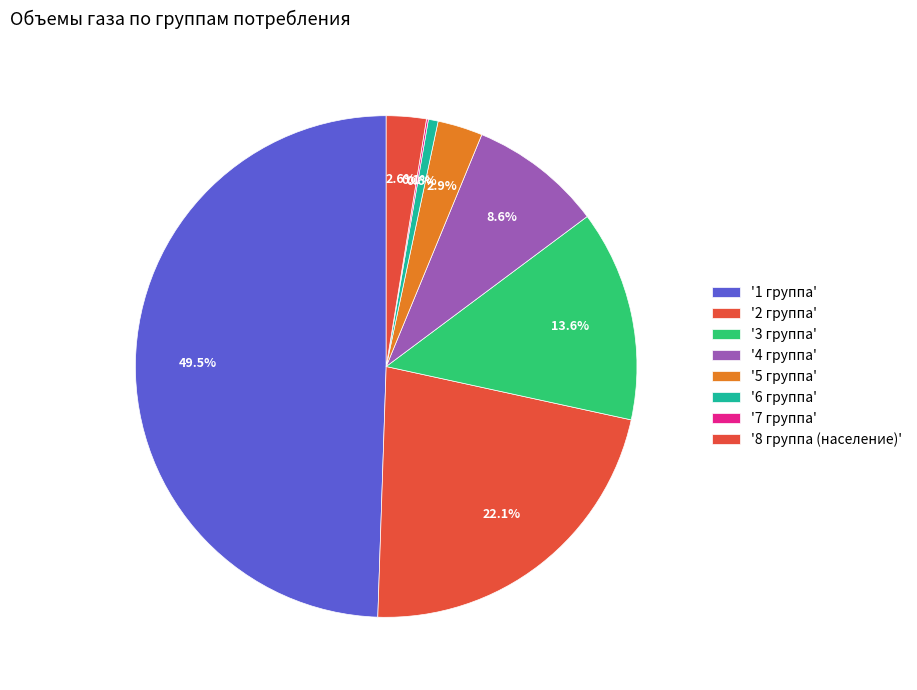

How many segments does this pie chart have?

8